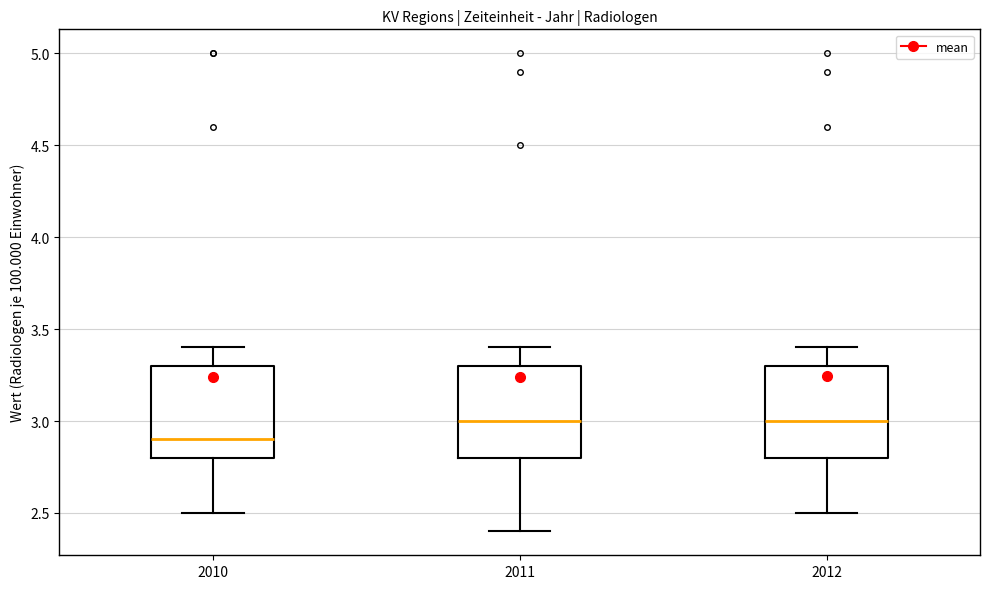

Reading left to right, read every box against the y-axis: the position of its median line, the range the box covers, and the ends of its whiskers. The values are not printed on the chart, so give them approximately, as read against the axis.

2010: median 2.9, box 2.8 to 3.3, whiskers 2.5 to 3.4
2011: median 3.0, box 2.8 to 3.3, whiskers 2.4 to 3.4
2012: median 3.0, box 2.8 to 3.3, whiskers 2.5 to 3.4